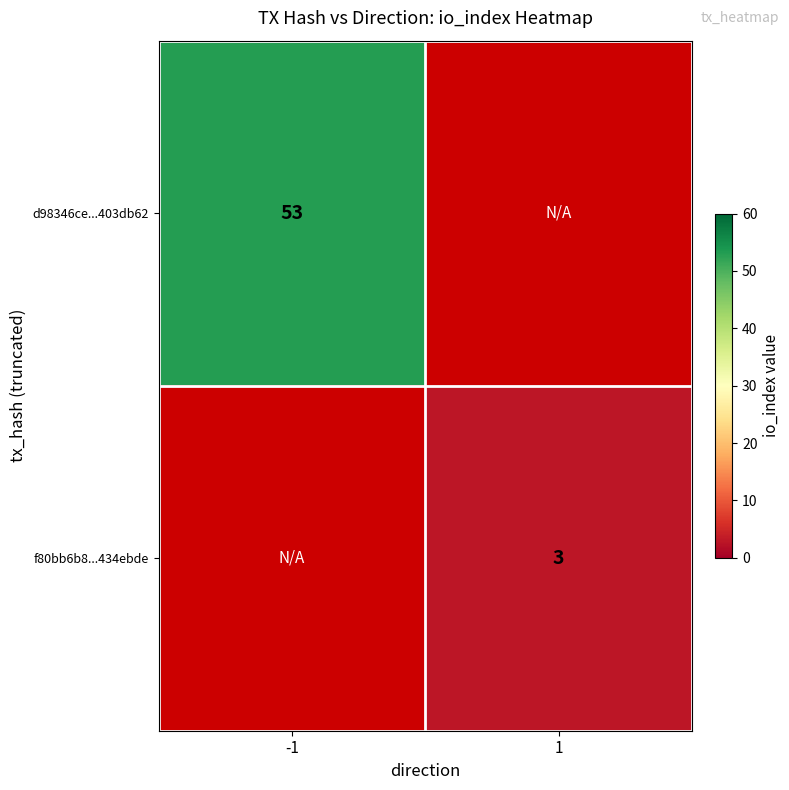

The d98346ce...403db62 series shows 85 at -1. True or false?

False